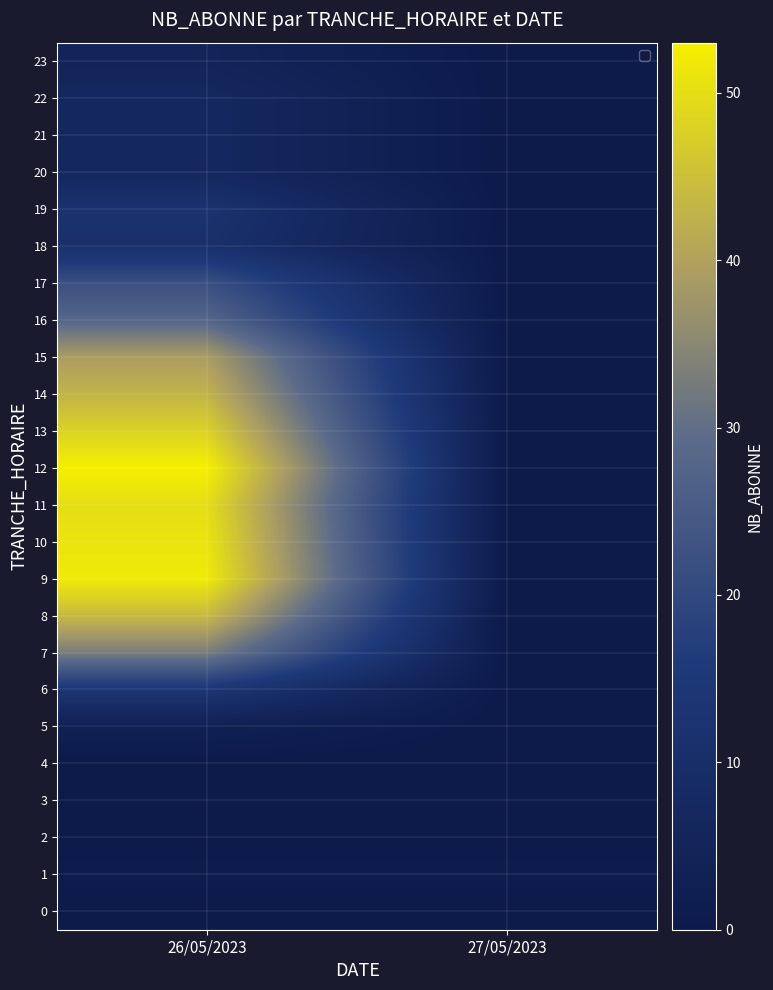

Reading right to left, list all the values displayed in this chart.

0: 27/05/2023=0	26/05/2023=0
1: 27/05/2023=1	26/05/2023=1
2: 27/05/2023=0	26/05/2023=0
3: 27/05/2023=0	26/05/2023=0
4: 27/05/2023=0	26/05/2023=0
5: 27/05/2023=0	26/05/2023=3
6: 27/05/2023=0	26/05/2023=14
7: 27/05/2023=0	26/05/2023=33
8: 27/05/2023=0	26/05/2023=44
9: 27/05/2023=0	26/05/2023=52
10: 27/05/2023=0	26/05/2023=51
11: 27/05/2023=0	26/05/2023=50
12: 27/05/2023=0	26/05/2023=53
13: 27/05/2023=0	26/05/2023=48
14: 27/05/2023=0	26/05/2023=43
15: 27/05/2023=0	26/05/2023=39
16: 27/05/2023=0	26/05/2023=28
17: 27/05/2023=0	26/05/2023=22
18: 27/05/2023=0	26/05/2023=11
19: 27/05/2023=0	26/05/2023=12
20: 27/05/2023=0	26/05/2023=7
21: 27/05/2023=0	26/05/2023=7
22: 27/05/2023=0	26/05/2023=7
23: 27/05/2023=0	26/05/2023=5